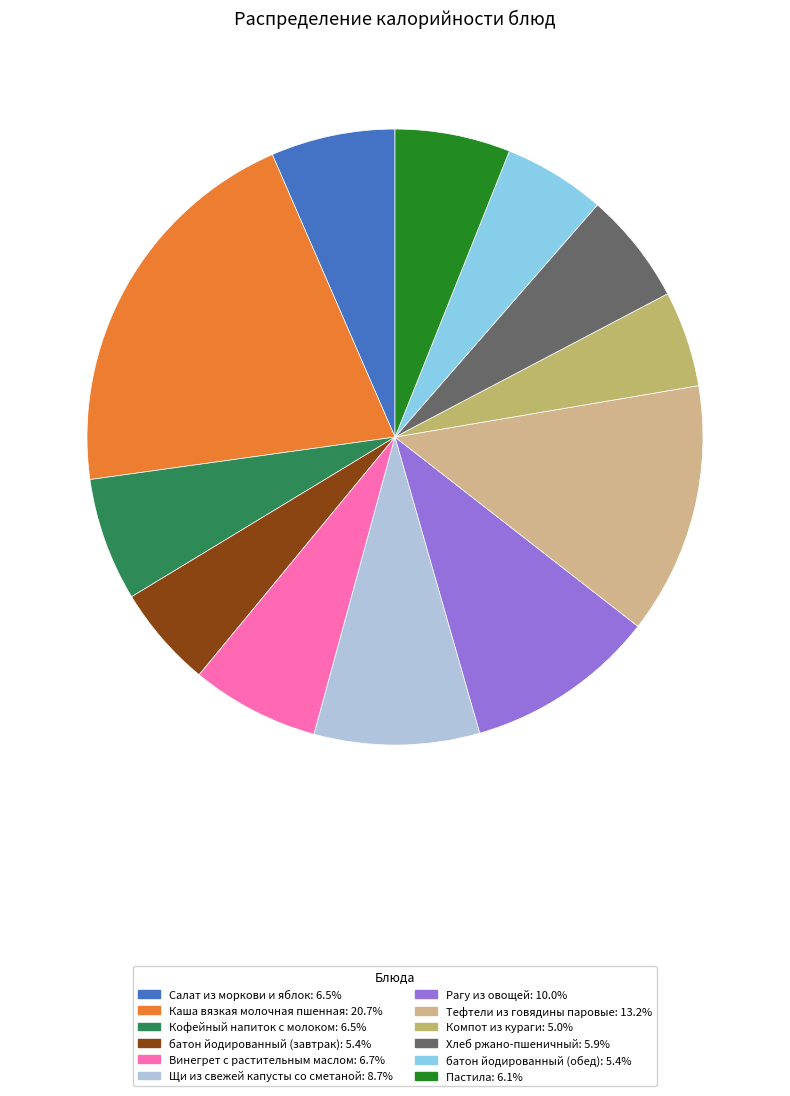

How many slices are in this pie chart?

12